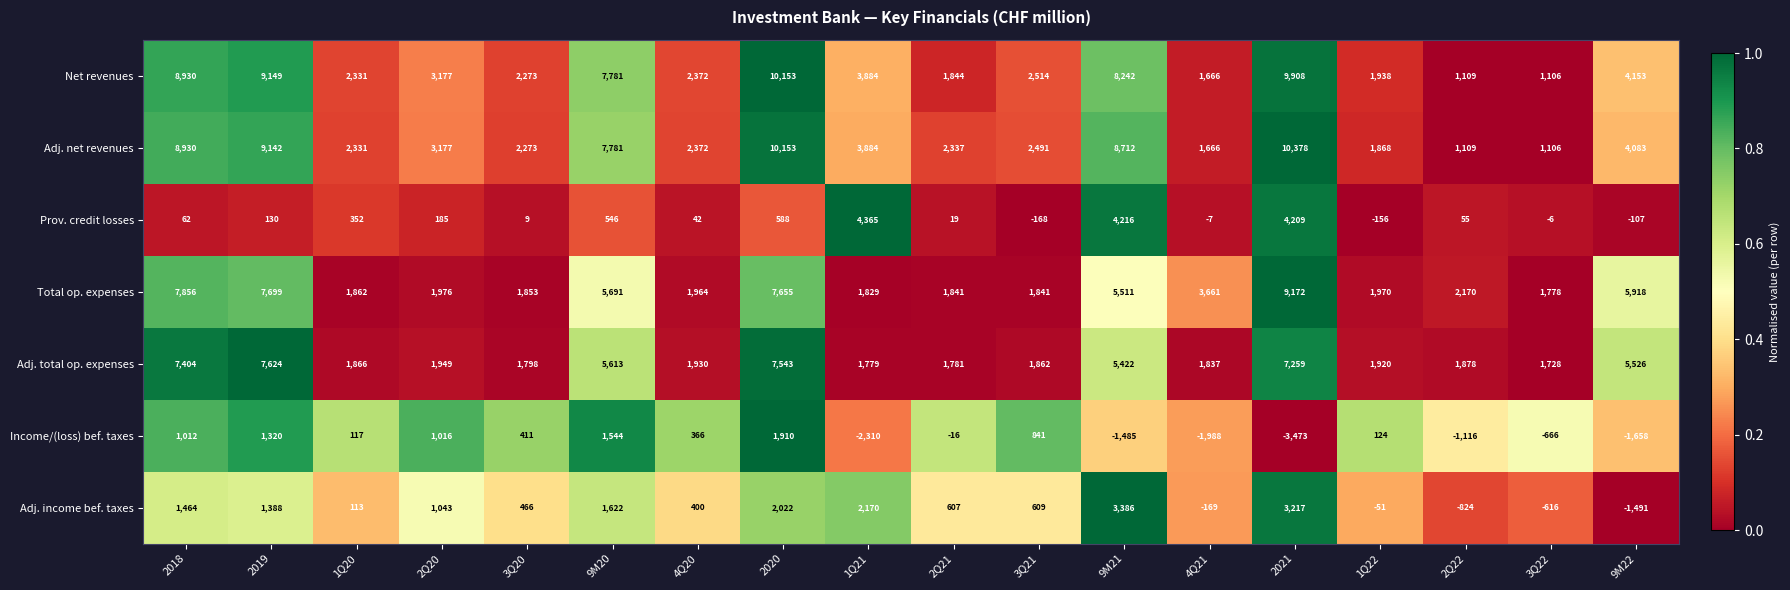

Is it true that Prov. credit losses equals -215 at 1Q22?

False